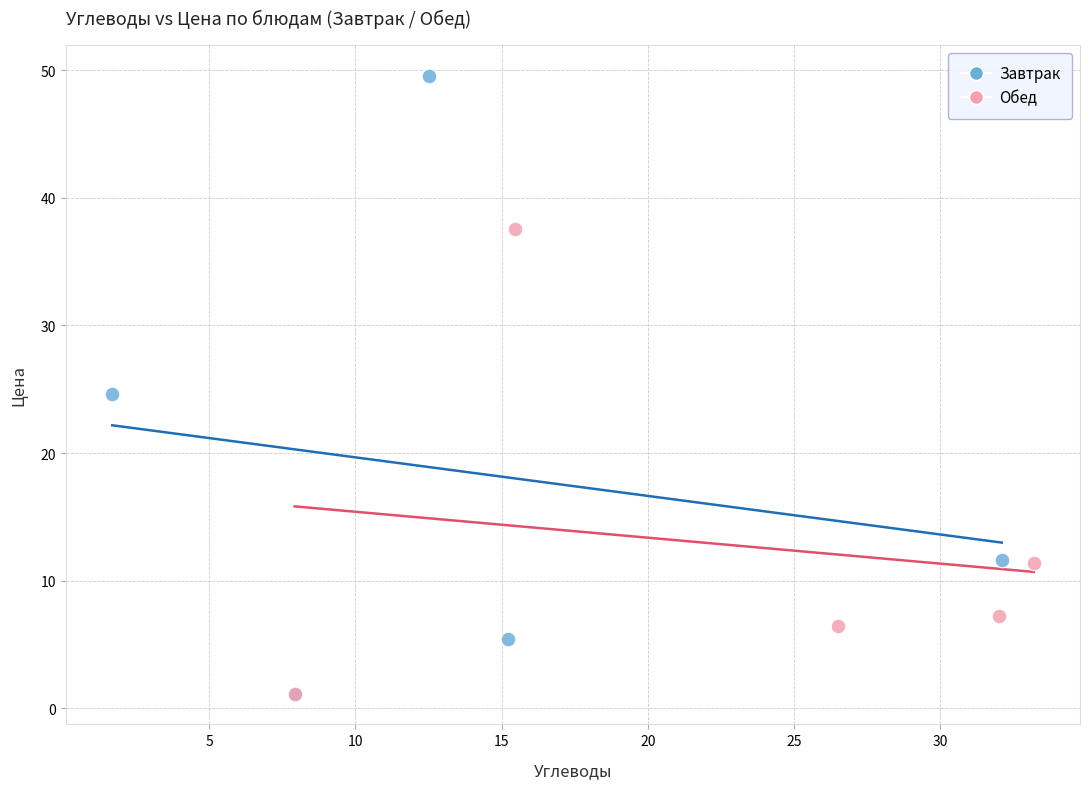

What are all the series names shown in the legend?

Завтрак, Обед